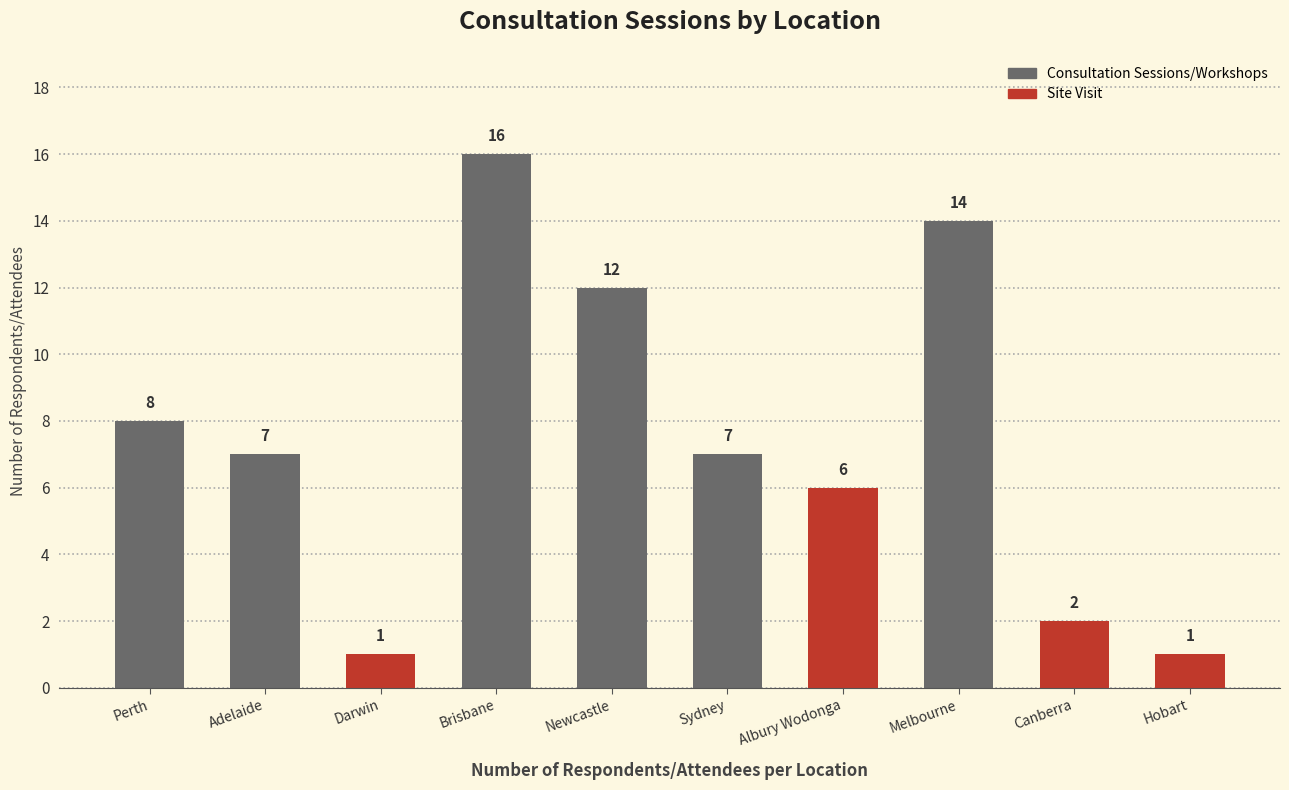

List the labels in order of value, smallest first.

Darwin, Hobart, Canberra, Albury Wodonga, Adelaide, Sydney, Perth, Newcastle, Melbourne, Brisbane